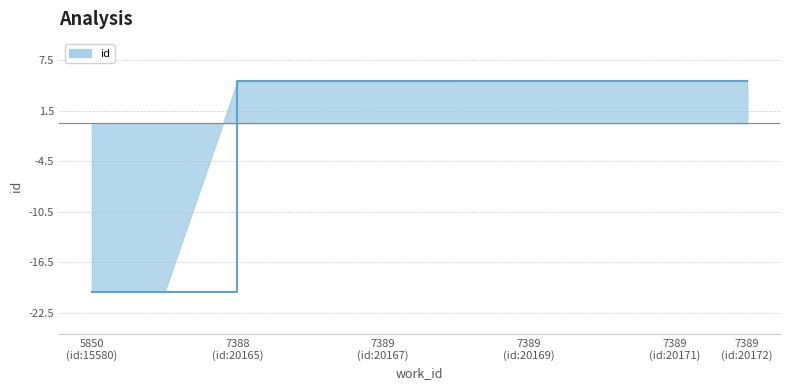

What is the approximate value at 7389 (id:20167)?

5.0